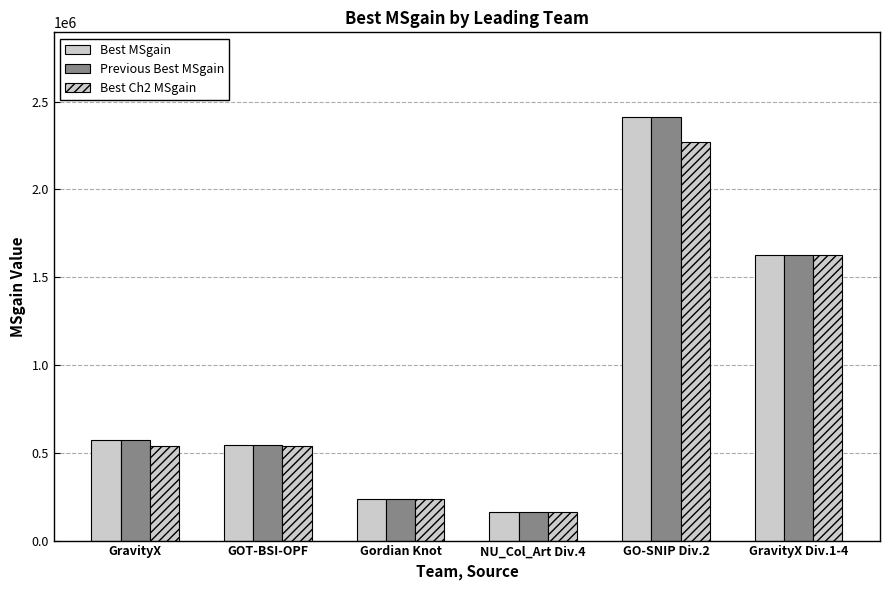

What is the total value across all series at GO-SNIP Div.2?

7091636.2